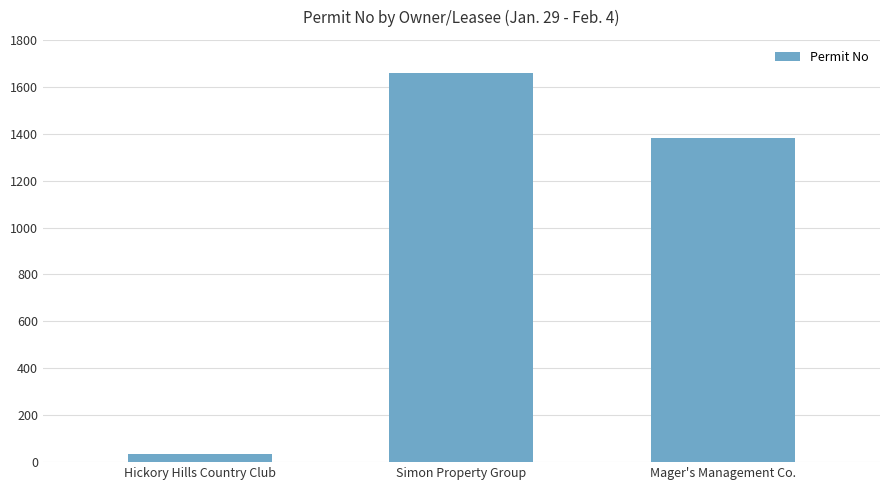

Reading left to right, what are all the values shown in this chart?

35	1659	1381